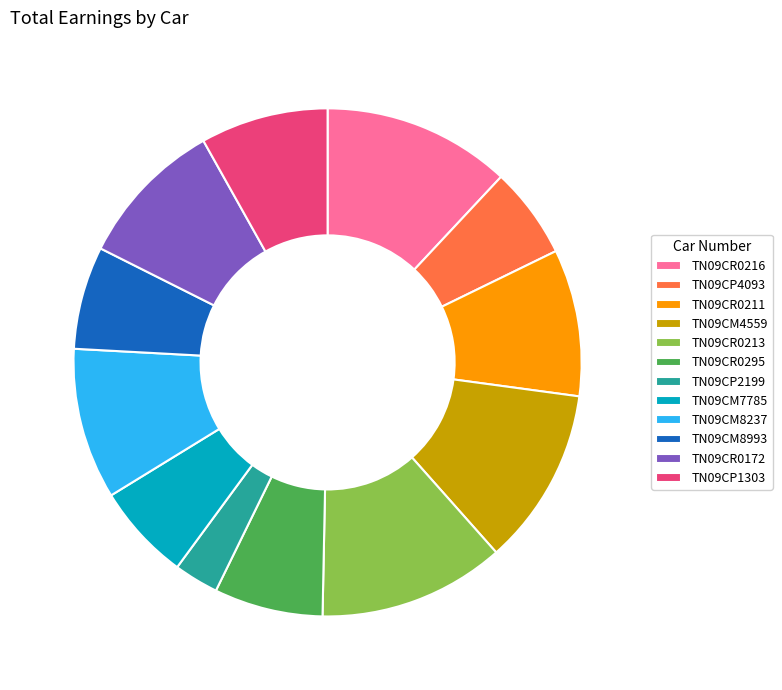

Approximately how many times larger is the value at TN09CM4559 compared to TN09CR0172?

1.2